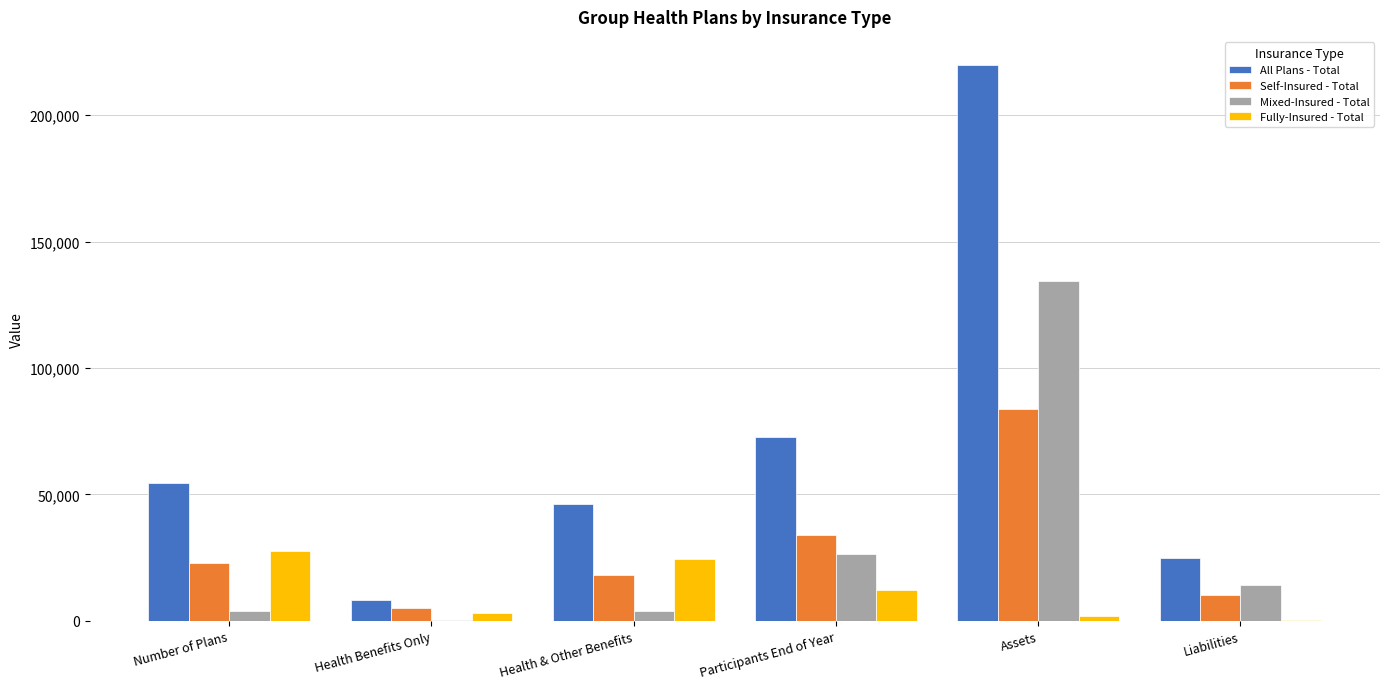

Where does the Mixed-Insured - Total series first go above 14105?

Participants End of Year